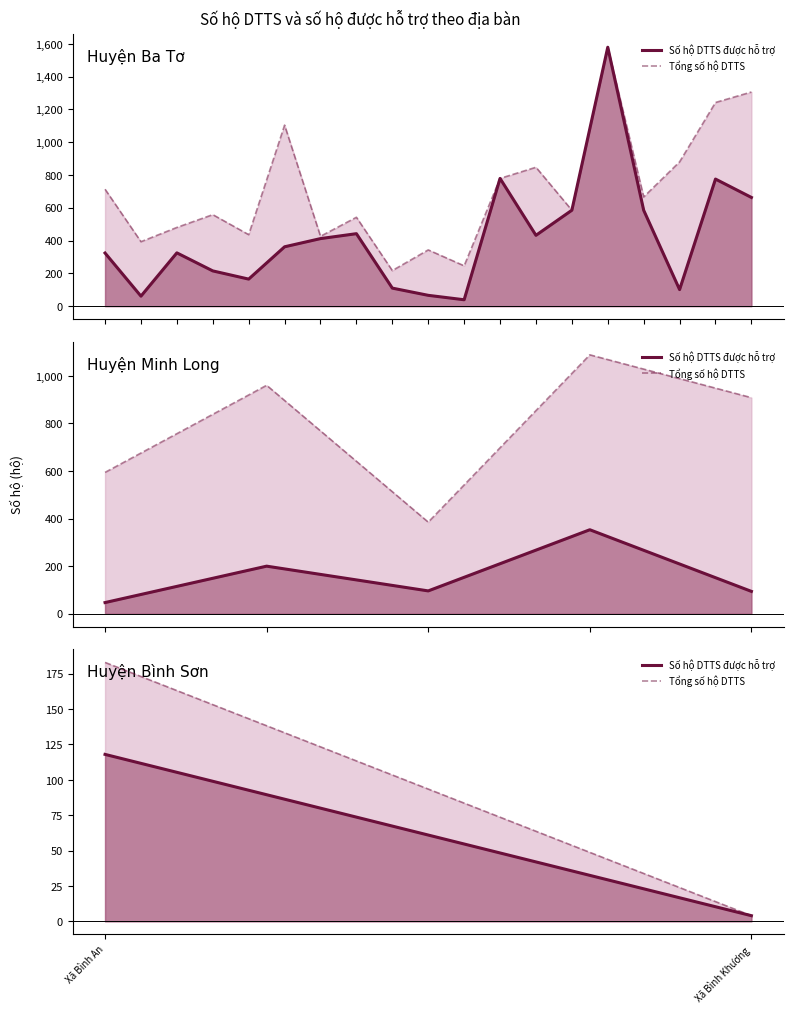

Is it true that Số hộ DTTS được hỗ trợ equals 209 at Xã Bình An?

False